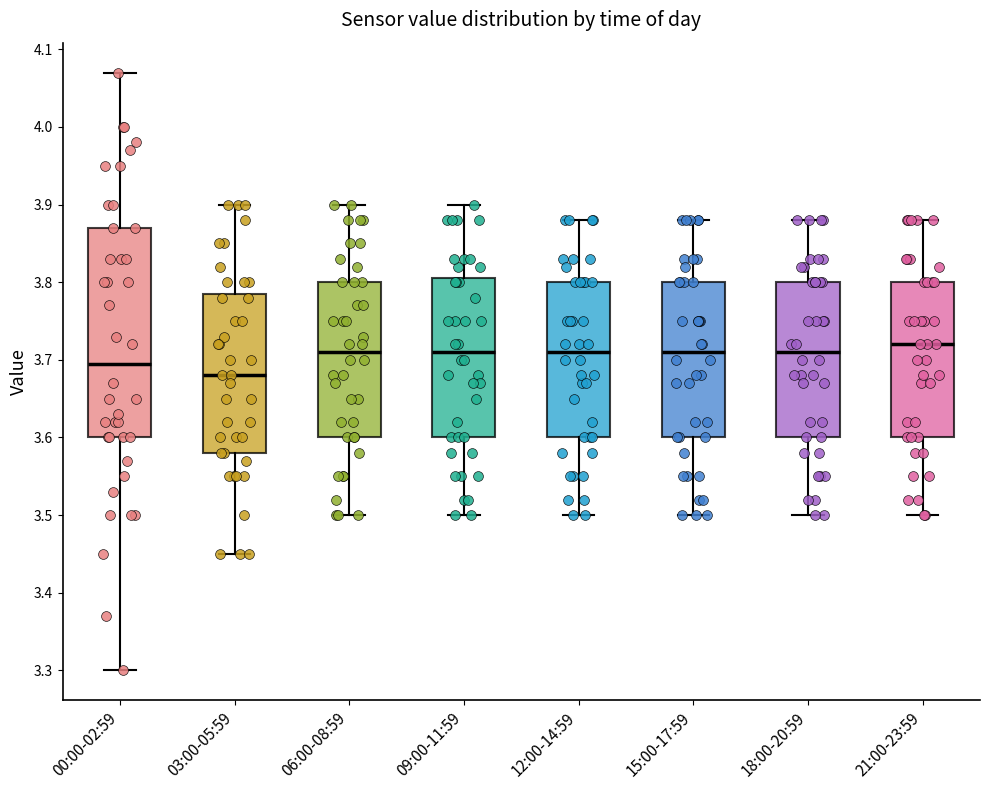

Where does the median line of the box for 06:00-08:59 sit on the y-axis? The values are not printed on the chart, so give them approximately, as read against the axis.

3.71